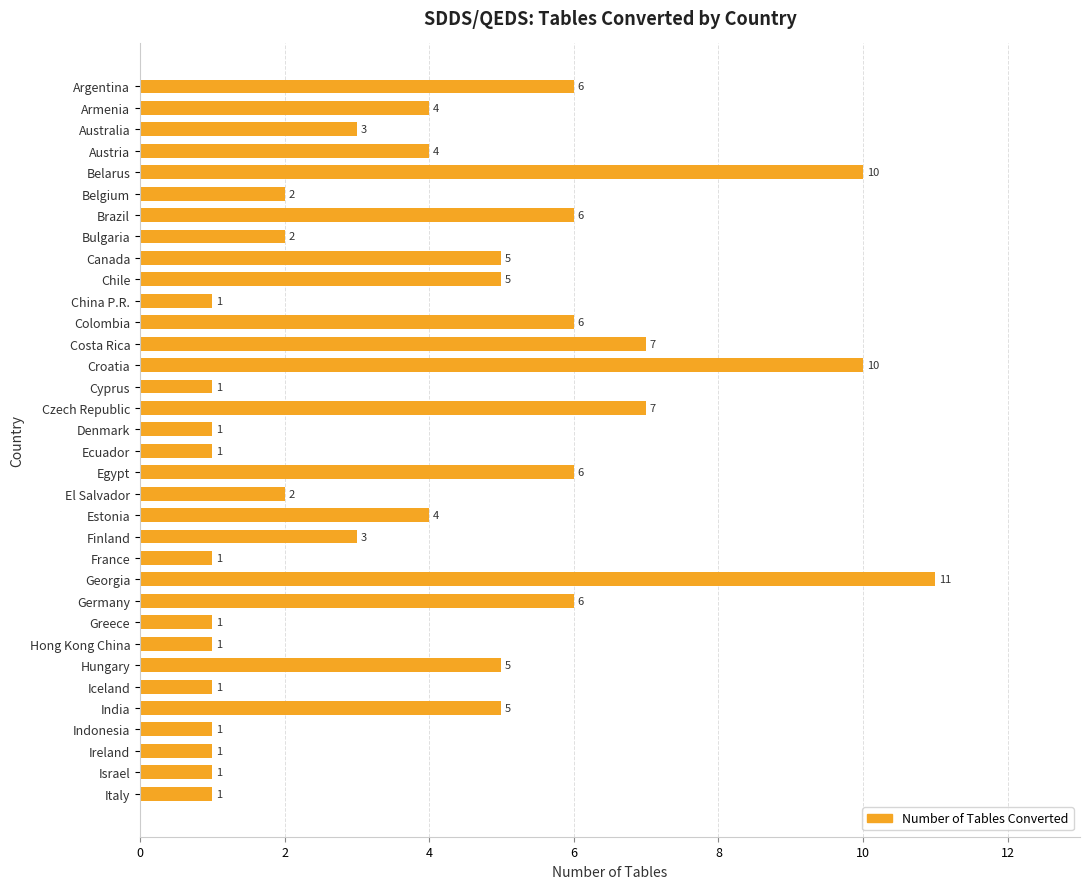

What is the sum of all values?

131